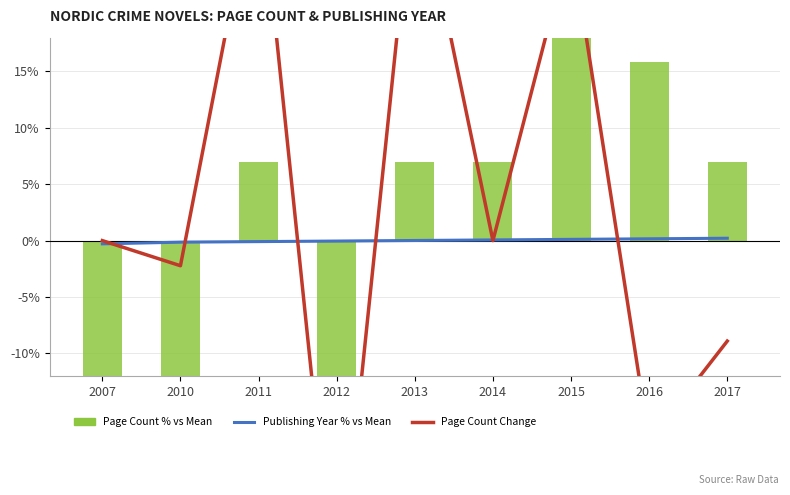

What is the smallest value displayed?

-33.4